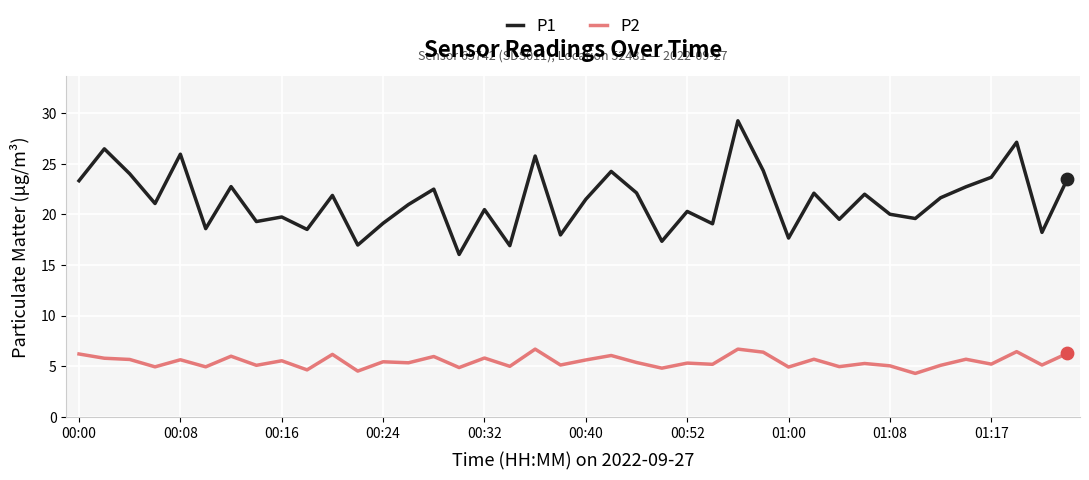

What are all the series names shown in the legend?

P1, P2